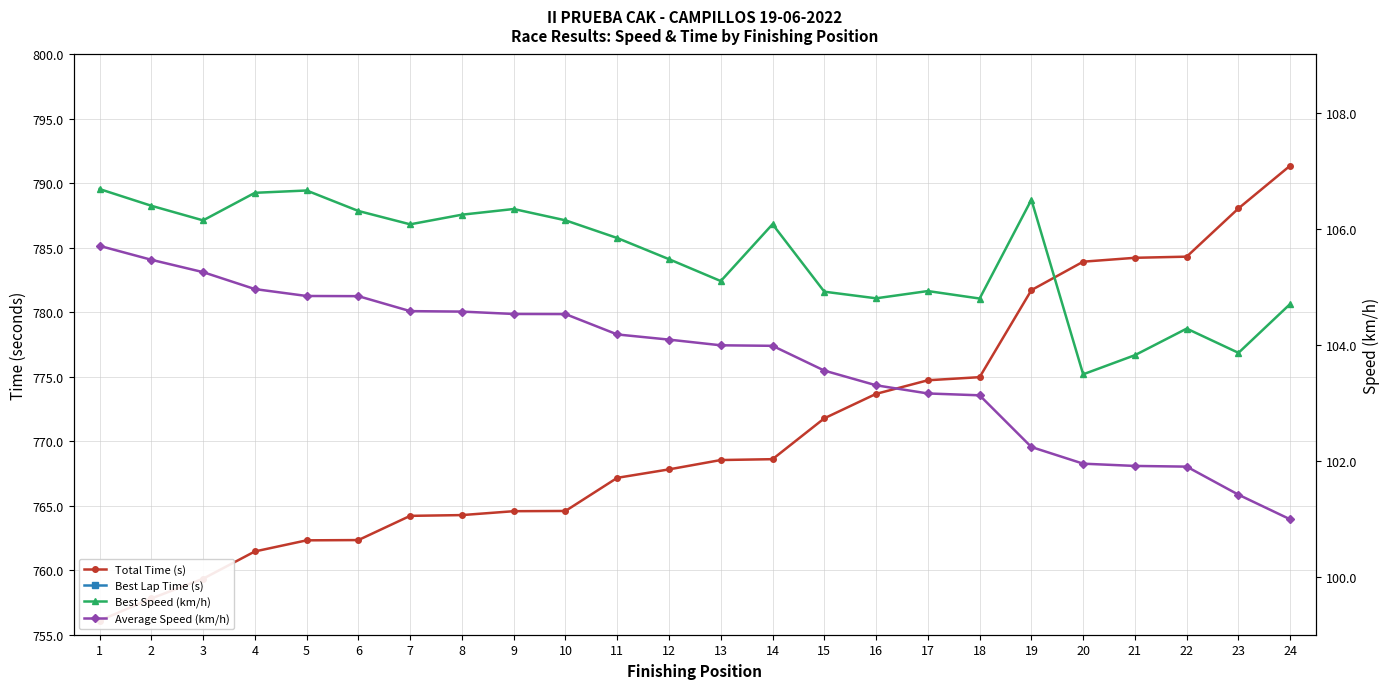

Which has a higher value, 1 or 2?

2